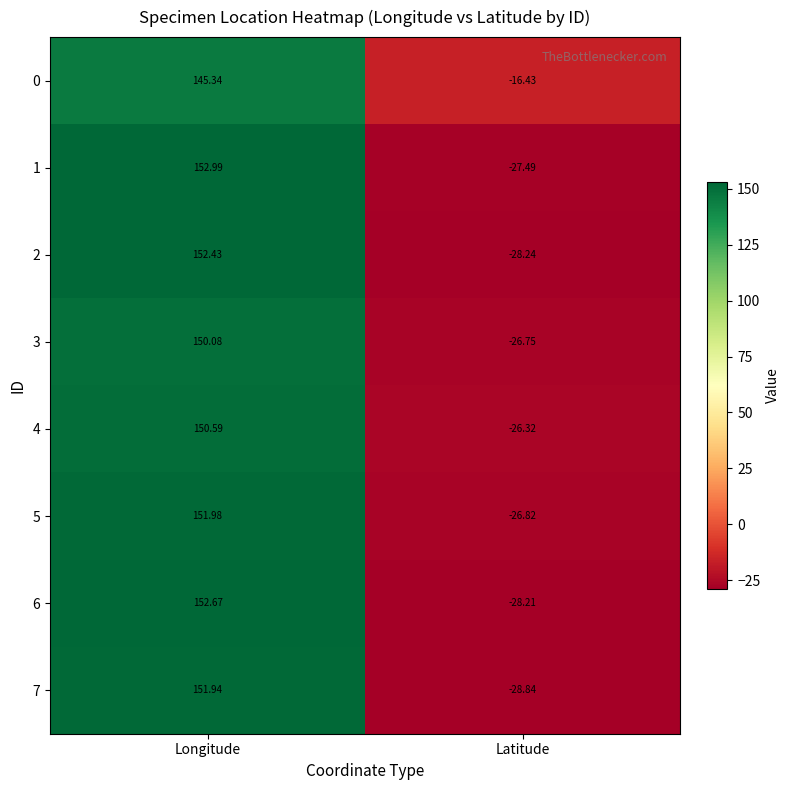

Is the value of 4 at Latitude greater than the value of 2 at Latitude?

Yes